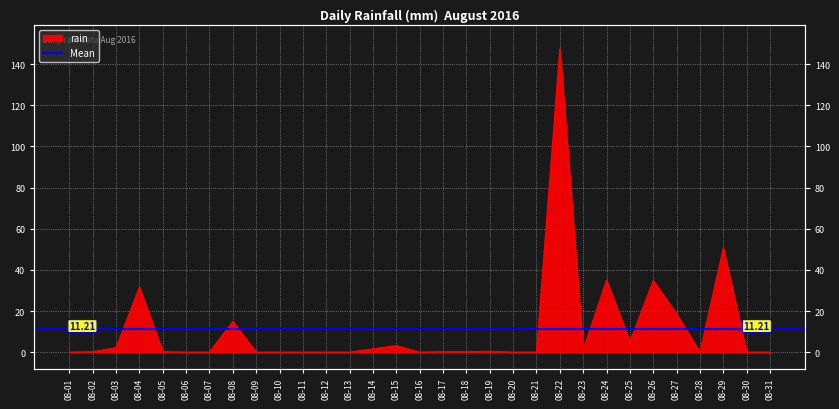

Reading left to right, what are all the values shown in this chart?

0.0	0.2	2.2	31.6	0.2	0.0	0.0	15.0	0.0	0.0	0.0	0.0	0.0	1.6	3.2	0.0	0.2	0.2	0.4	0.0	0.0	147.4	1.2	35.0	5.0	34.8	18.6	0.0	50.6	0.0	0.0